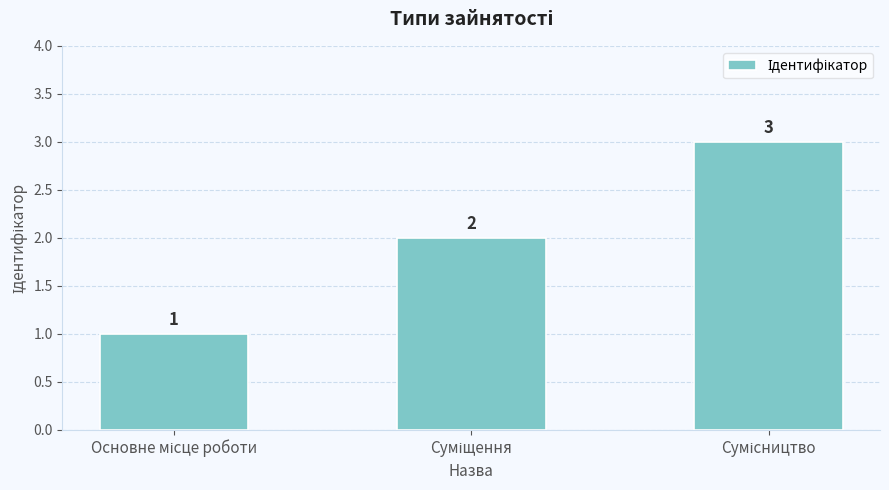

What is the greatest value displayed?

3